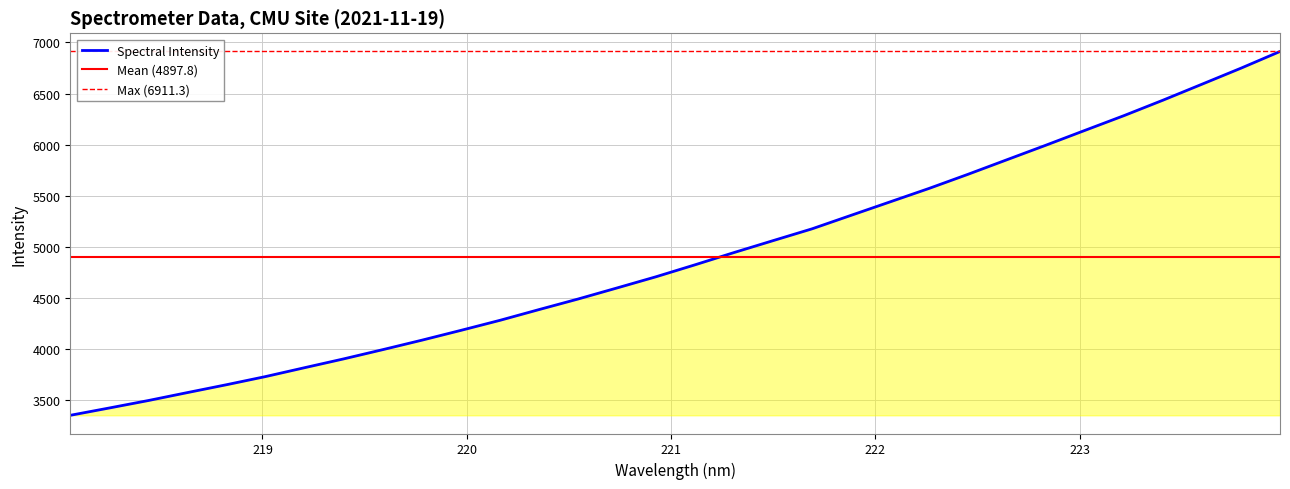

What position from the right is 220.9264?

17